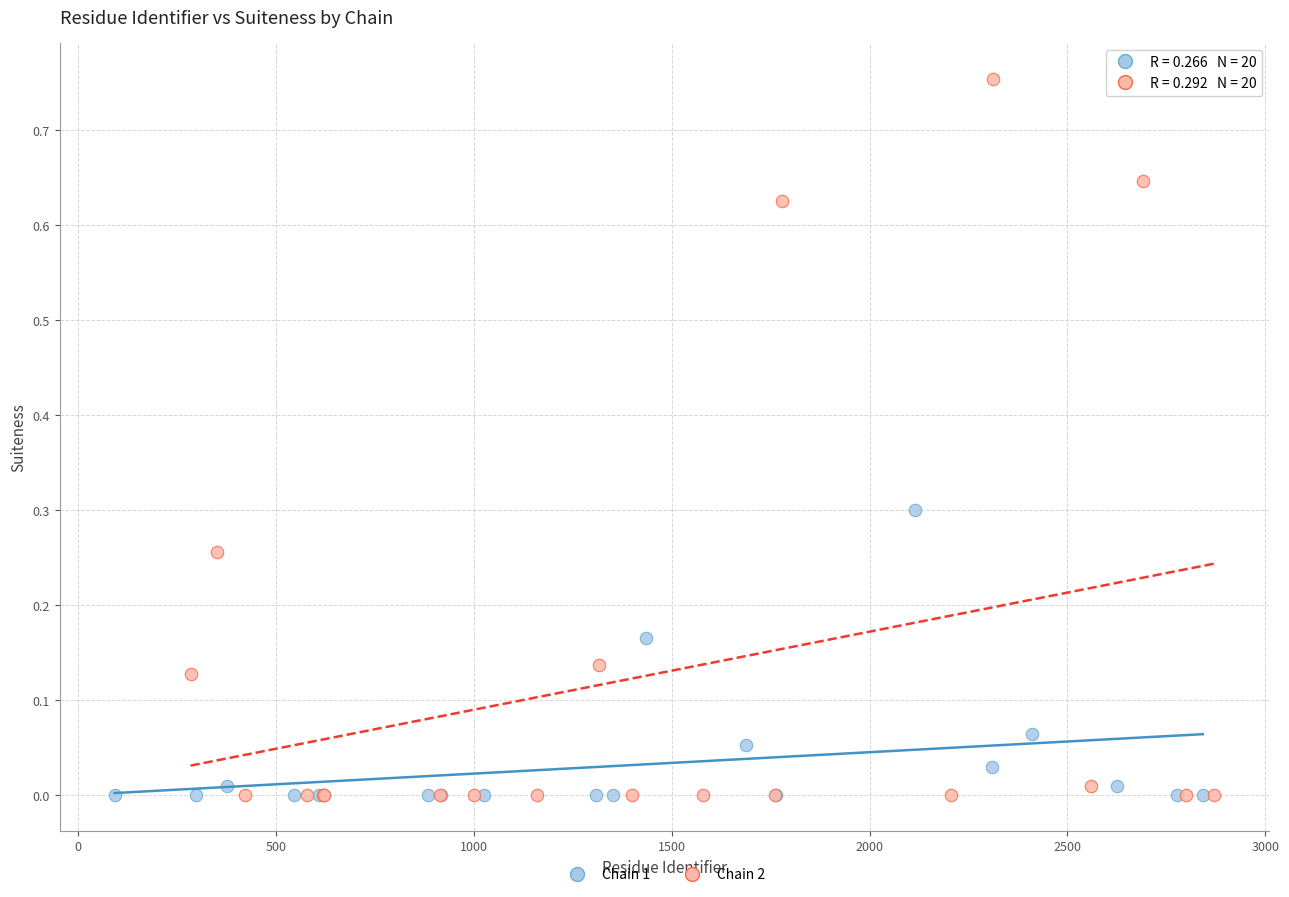

Which series reaches the maximum Y coordinate?

Chain 2